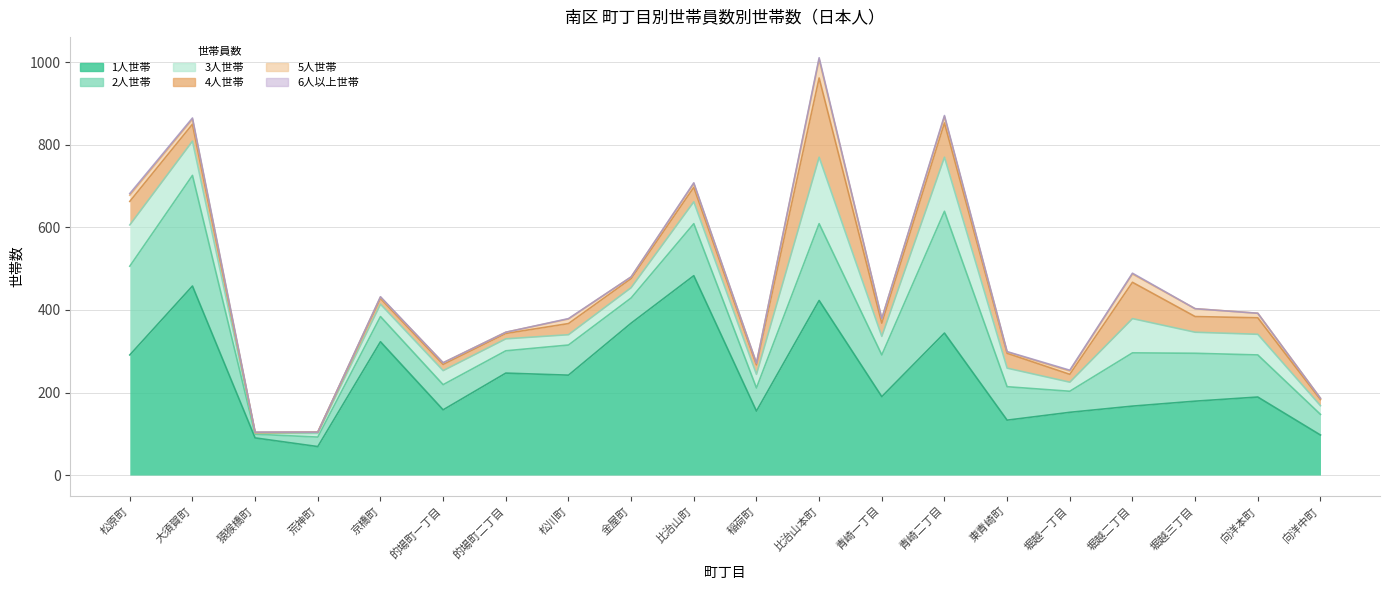

How many intersections are there between 4人世帯 and 3人世帯?

6